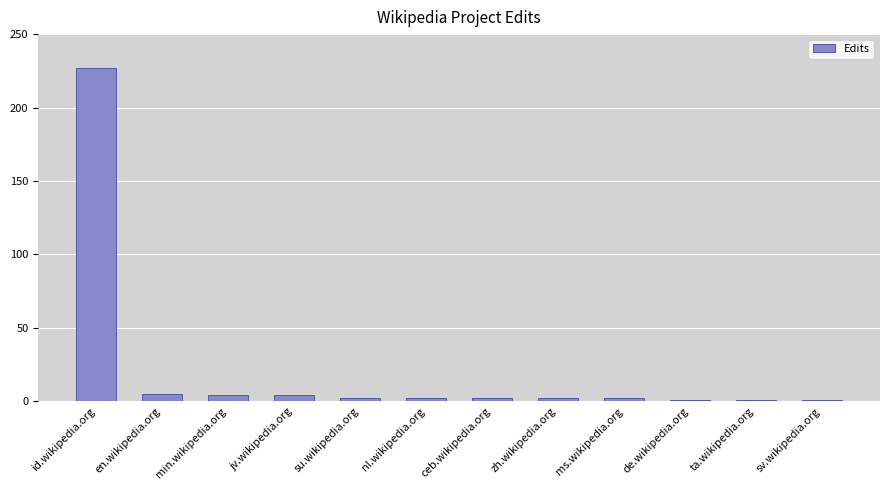

Reading right to left, transcribe all the data shown in this chart.

sv.wikipedia.org=1	ta.wikipedia.org=1	de.wikipedia.org=1	ms.wikipedia.org=2	zh.wikipedia.org=2	ceb.wikipedia.org=2	nl.wikipedia.org=2	su.wikipedia.org=2	jv.wikipedia.org=4	min.wikipedia.org=4	en.wikipedia.org=5	id.wikipedia.org=227